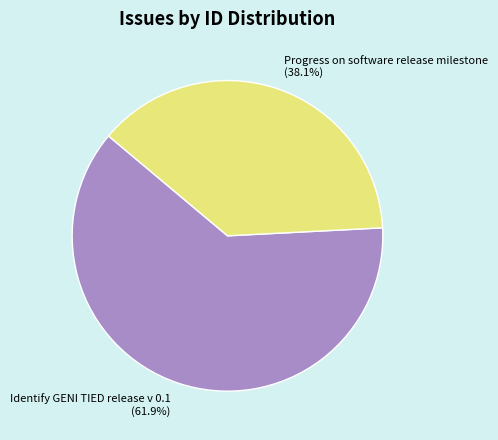

To the nearest percent, what is the difference between the Identify GENI TIED release v 0.1 and Progress on software release milestone slice percentages?

24%